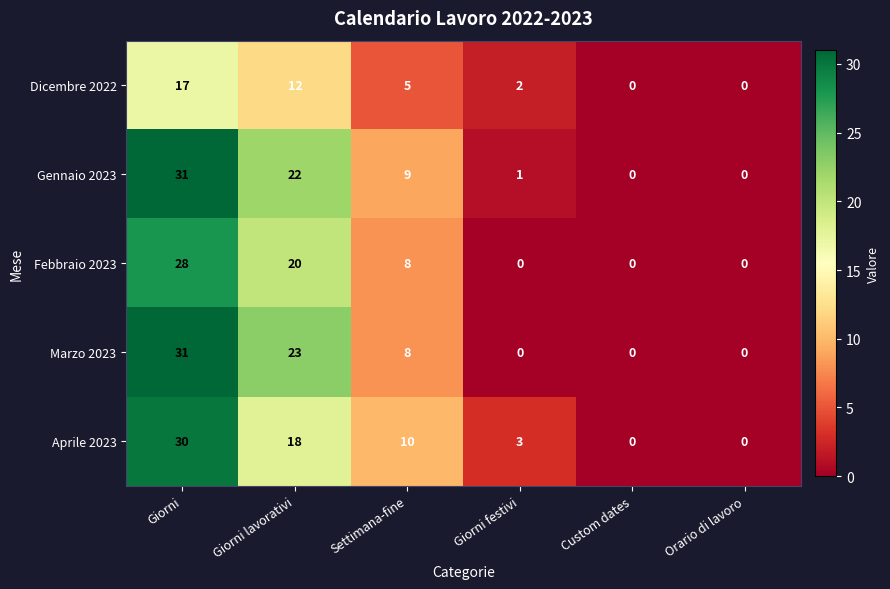

Reading right to left, list all the values displayed in this chart.

Dicembre 2022: 0	0	2	5	12	17
Gennaio 2023: 0	0	1	9	22	31
Febbraio 2023: 0	0	0	8	20	28
Marzo 2023: 0	0	0	8	23	31
Aprile 2023: 0	0	3	10	18	30